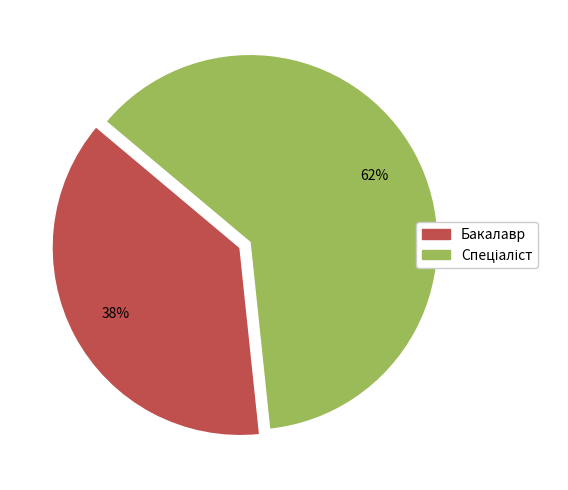

The Бакалавр slice represents 38% of the pie. True or false?

True